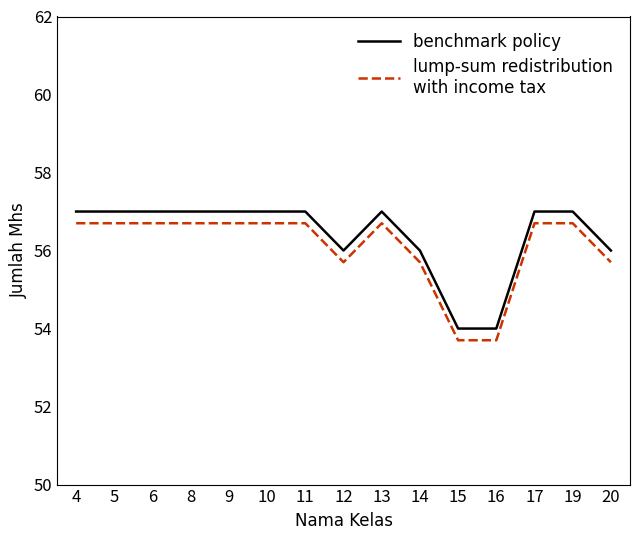

What is the spread (max minus min) of values at 4?

0.3